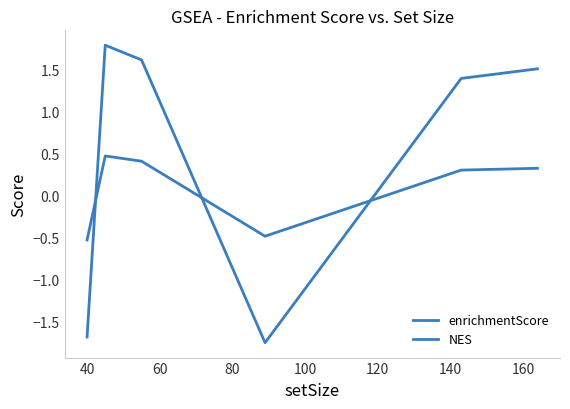

How many values in the enrichmentScore series are below 0?

2